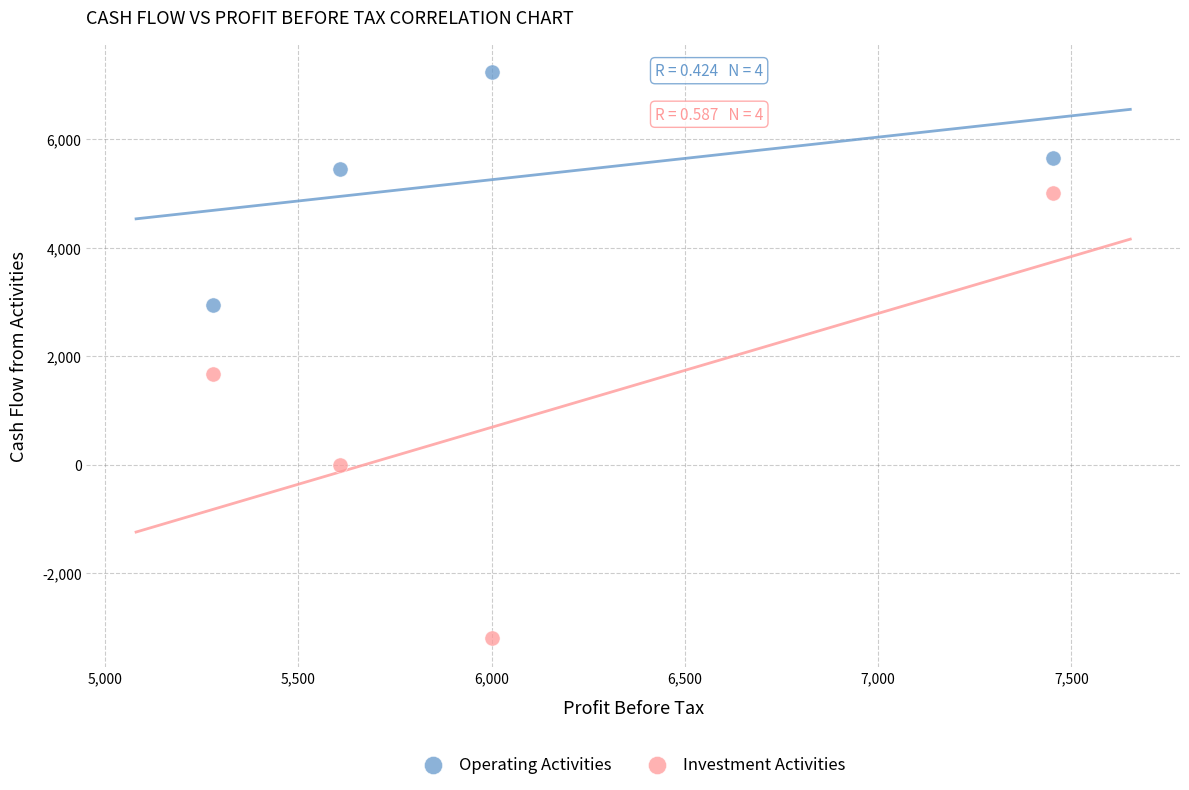

Which series reaches the maximum Y coordinate?

Operating Activities